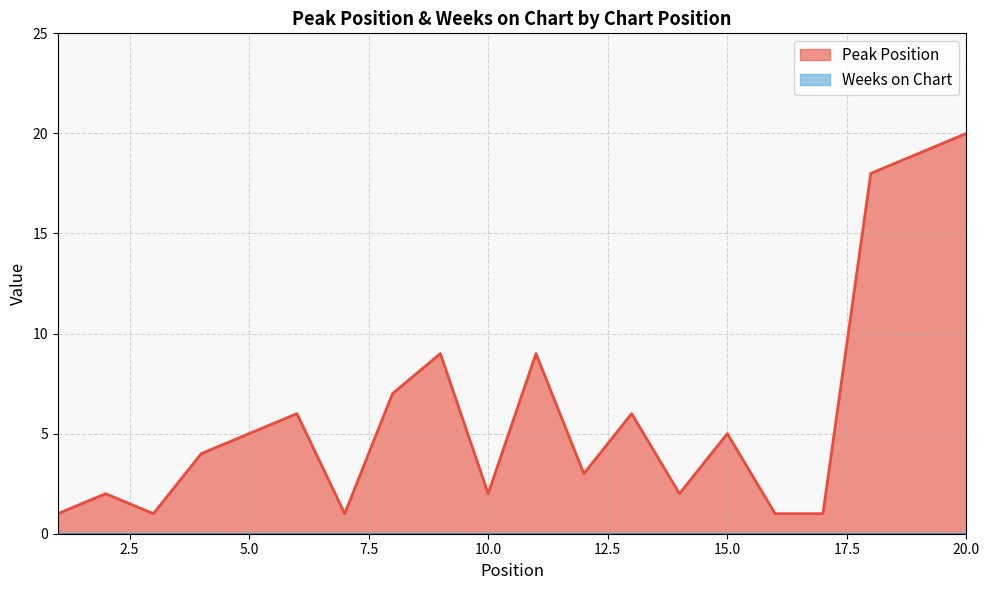

What is the change in value from 4 to 7?

-3